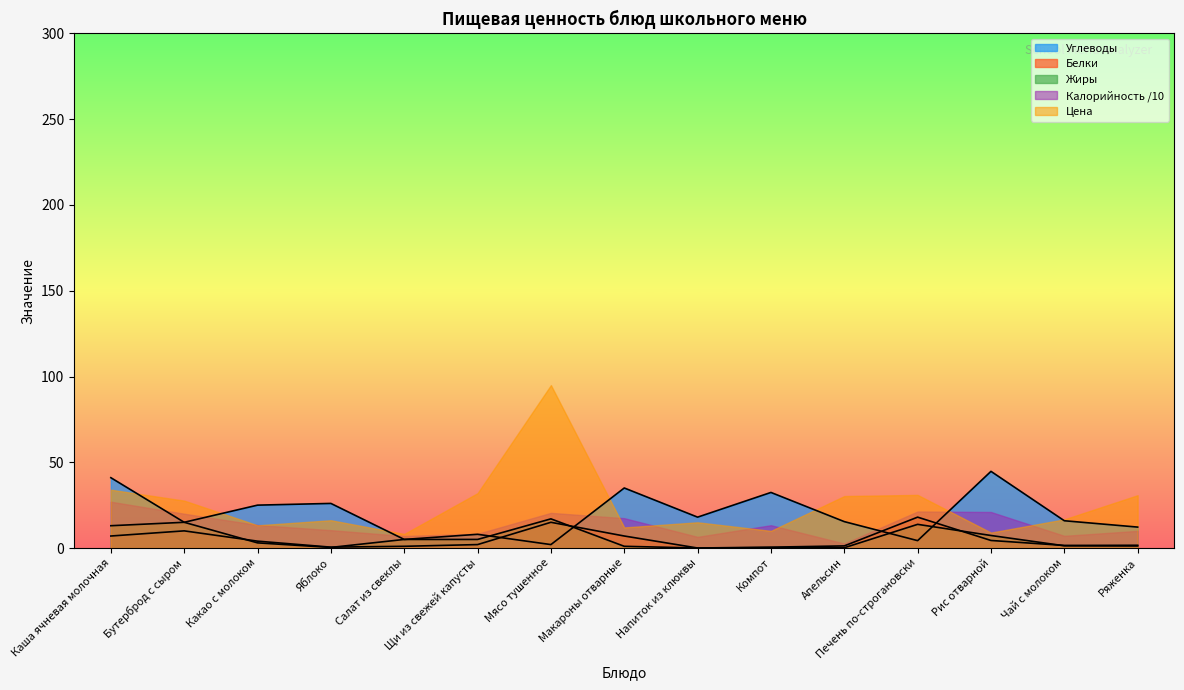

How many data points in Жиры are less than 3?

7